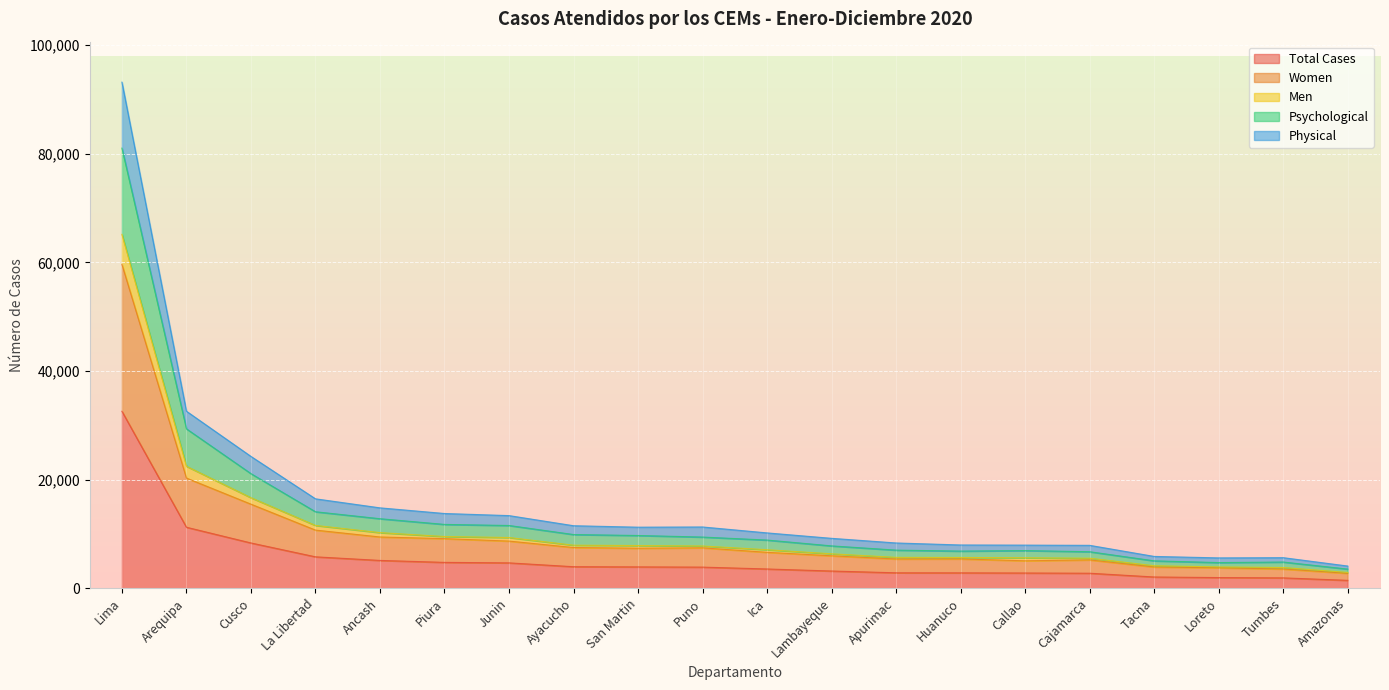

Does the chart display data point markers on the line(s)?

No